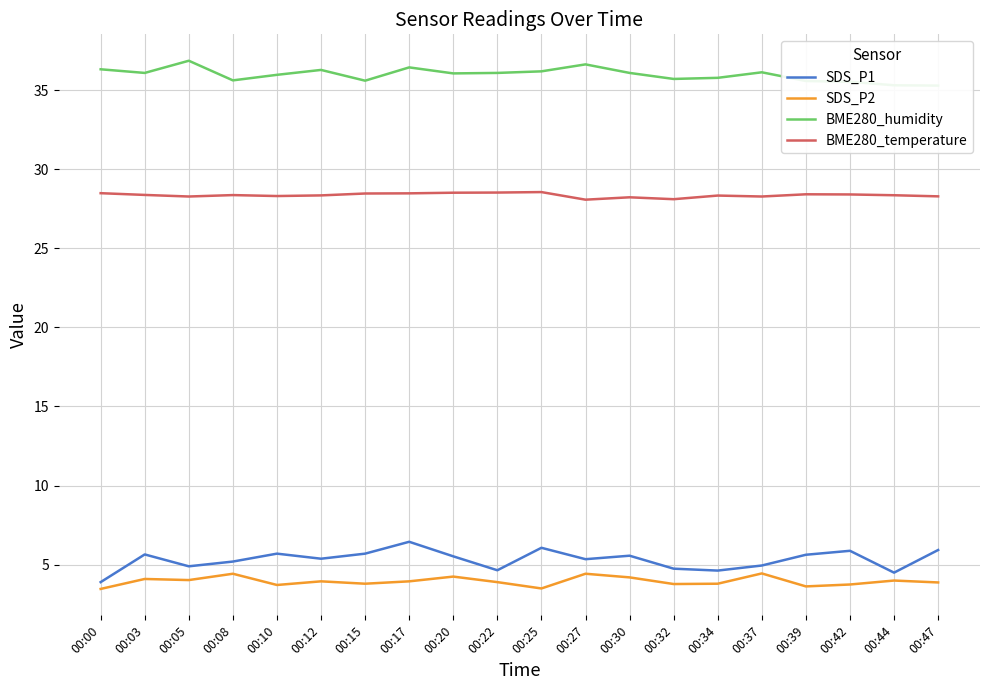

How many data points in SDS_P1 are less than 5?

7